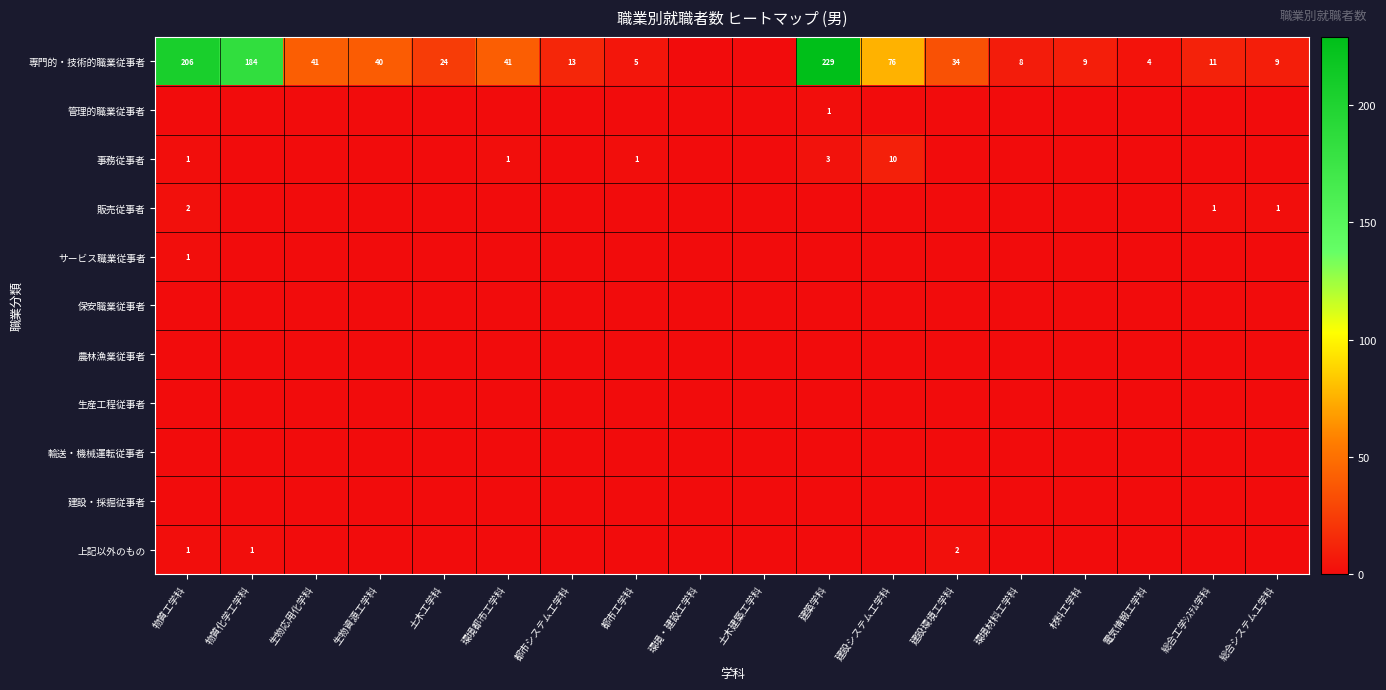

The 上記以外のもの series shows 1 at 建設環境工学科. True or false?

False